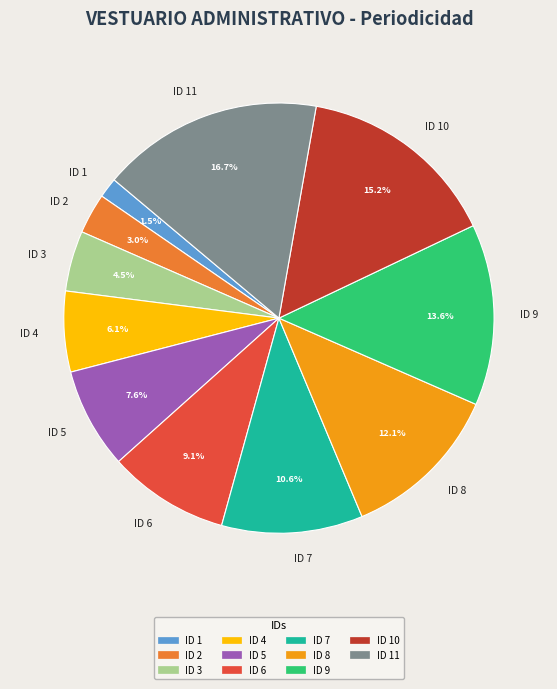

Between ID 1 and ID 9, which is larger?

ID 9